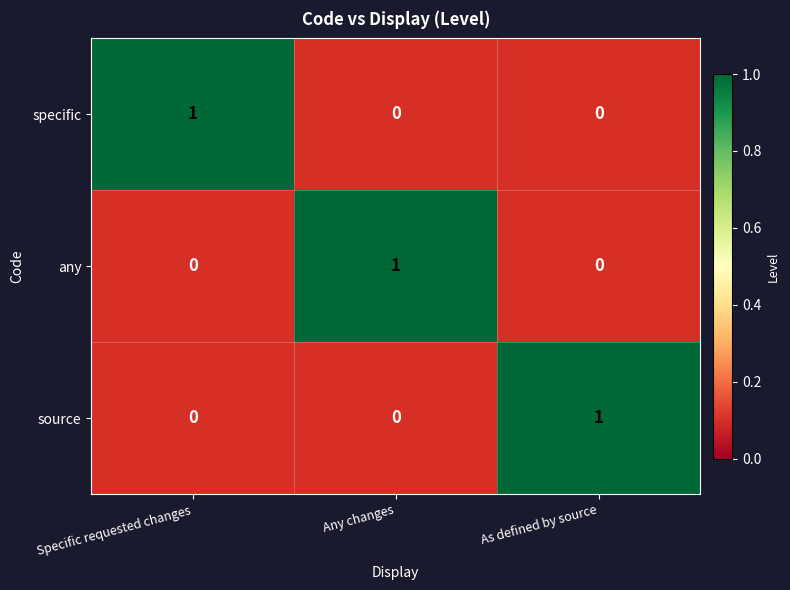

Reading right to left, what are all the values shown in this chart?

specific: 0	0	1
any: 0	1	0
source: 1	0	0